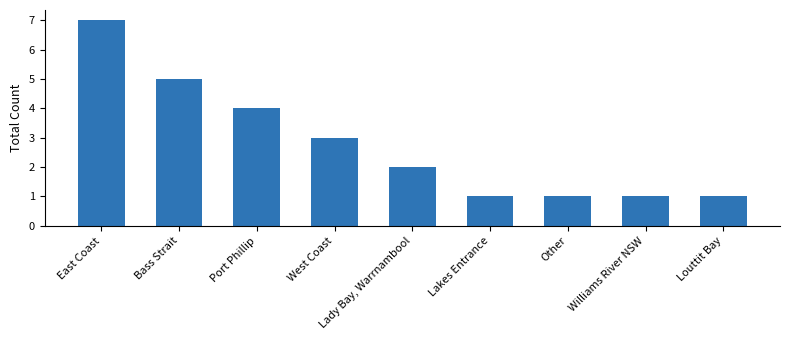

Does the chart contain stacked bars?

No